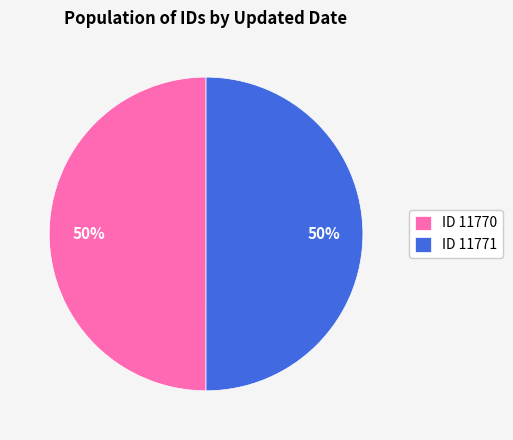

Approximately how many times larger is the value at ID 11771 compared to ID 11770?

1.0